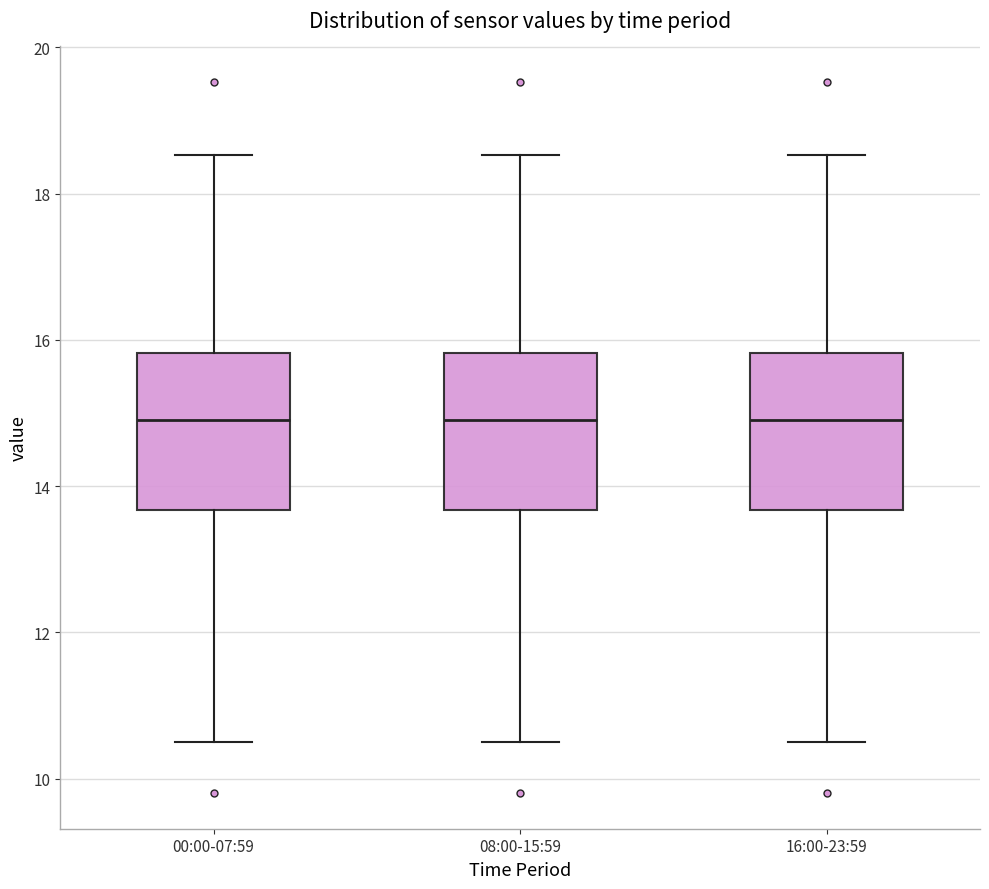

Where does the lower whisker of the box for 08:00-15:59 end on the y-axis? The values are not printed on the chart, so give them approximately, as read against the axis.

10.6